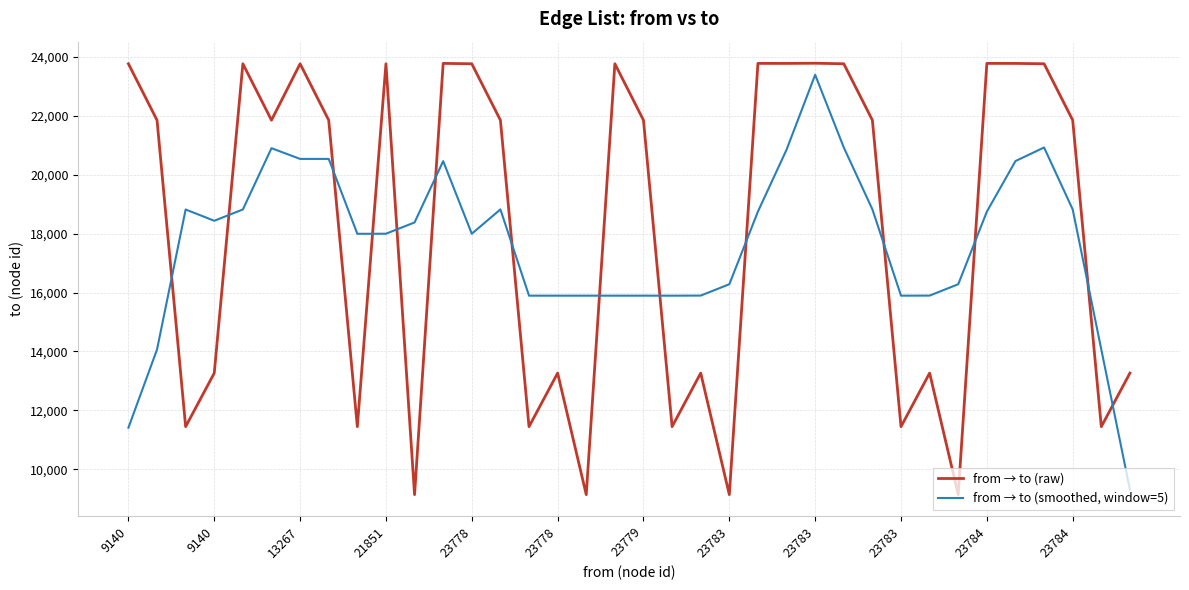

After their last crossing, which series has the higher values: from → to (smoothed, window=5) or from → to (raw)?

from → to (raw)